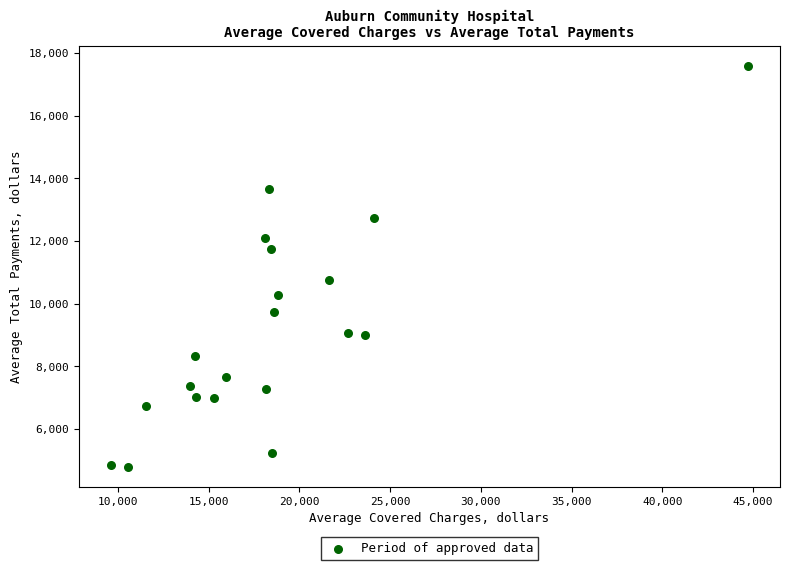

What is the range of X values (max minus min)?

35134.4